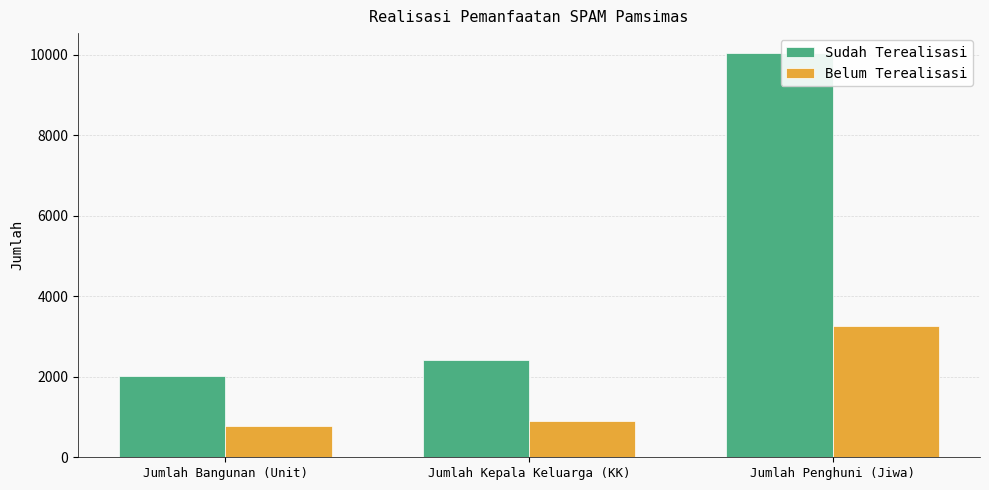

How many bars are there in each group?

2